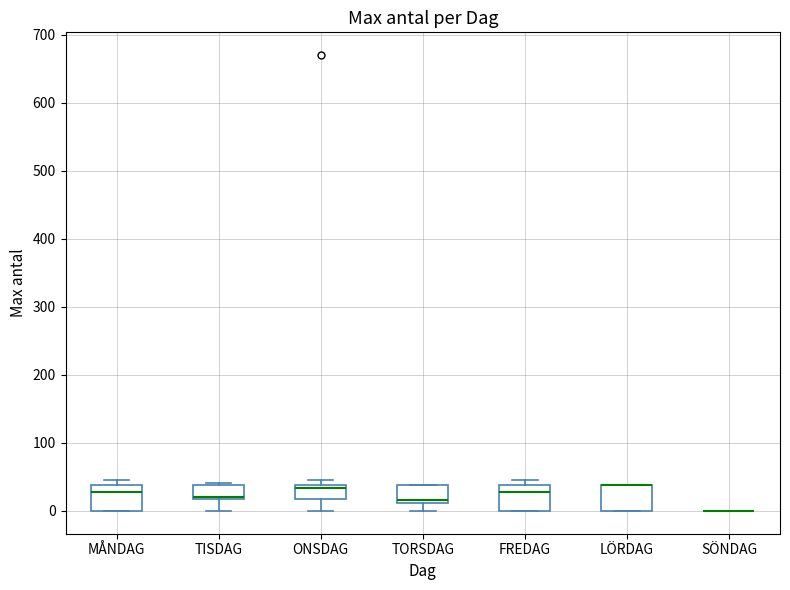

Reading left to right, read every box against the y-axis: the position of its median line, the range the box covers, and the ends of its whiskers. The values are not printed on the chart, so give them approximately, as read against the axis.

MÅNDAG: median 30, box 0 to 40, whiskers 0 to 50
TISDAG: median 20 (just above the box's lower edge), box 20 to 40, whiskers 0 to 40
ONSDAG: median 30, box 20 to 40, whiskers 0 to 50
TORSDAG: median 20, box 10 to 40, whiskers 0 to 40
FREDAG: median 30, box 0 to 40, whiskers 0 to 50
LÖRDAG: median 40 (drawn on the box's upper edge), box 0 to 40, whiskers 0 to 40
SÖNDAG: box collapsed to a line at 0, whiskers 0 to 0